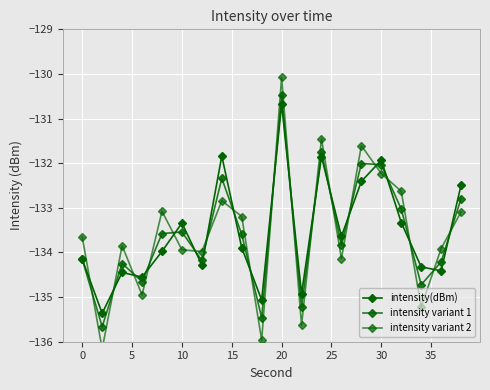

Which series has the largest total across all categories?

intensity(dBm)